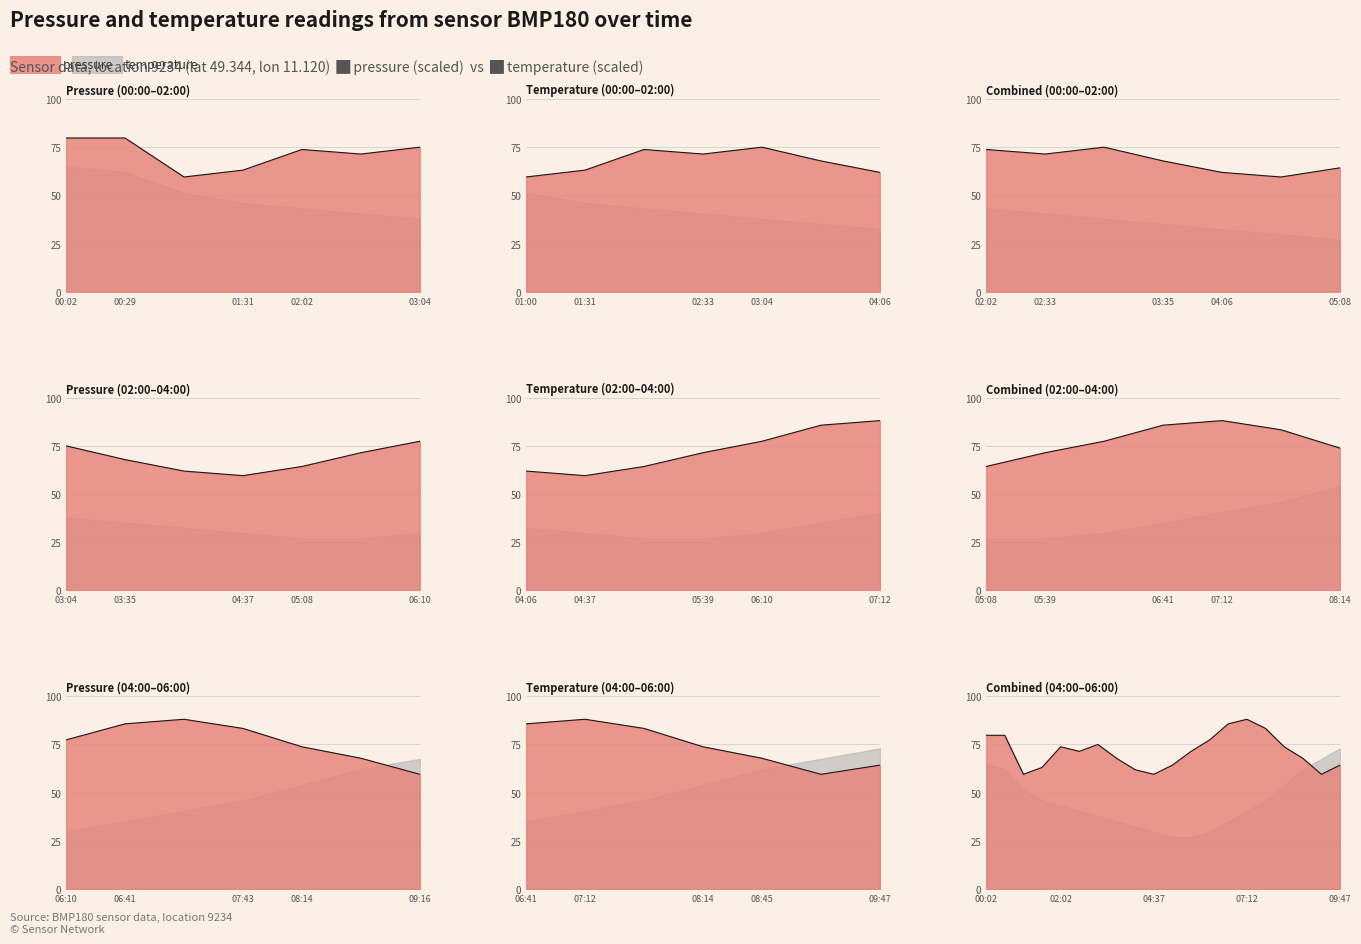

How many data points are less than 71?

9